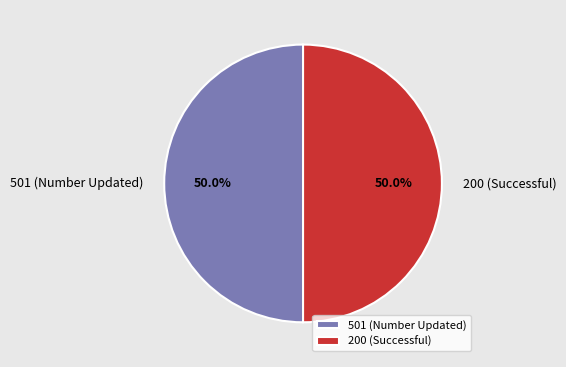

What is the ratio of the value at 200 (Successful) to the value at 501 (Number Updated)?

1.0